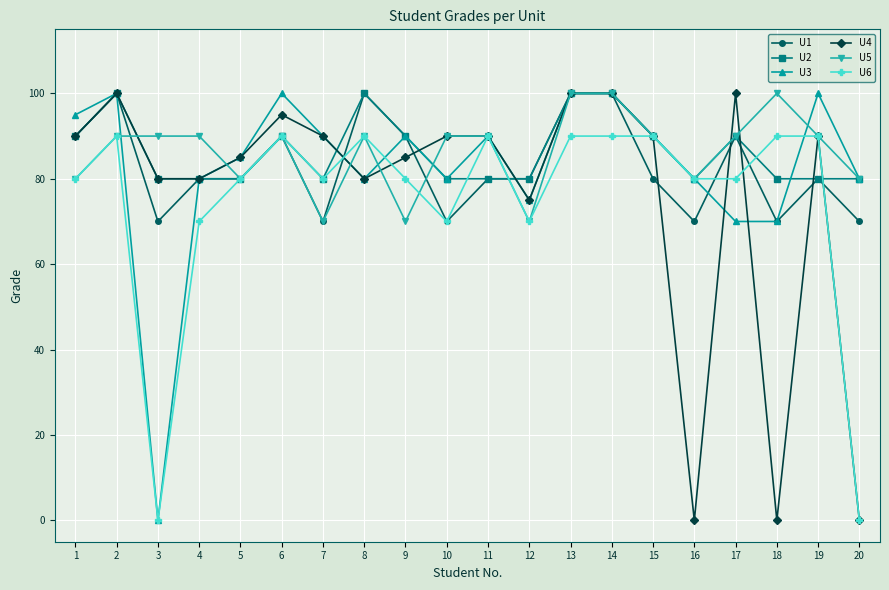

What is the value of the U2 point at the 11th from the left?

80